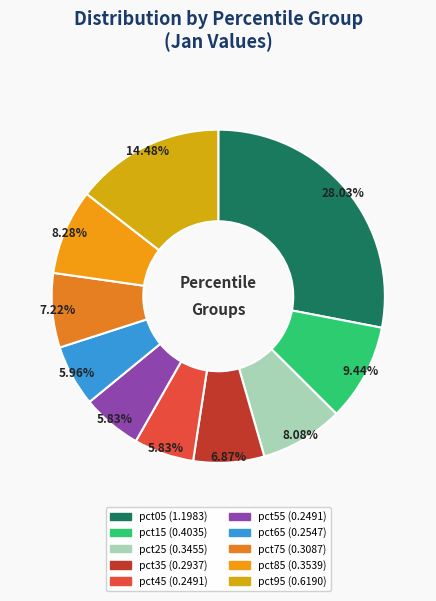

Between pct35 and pct85, which is larger?

pct85